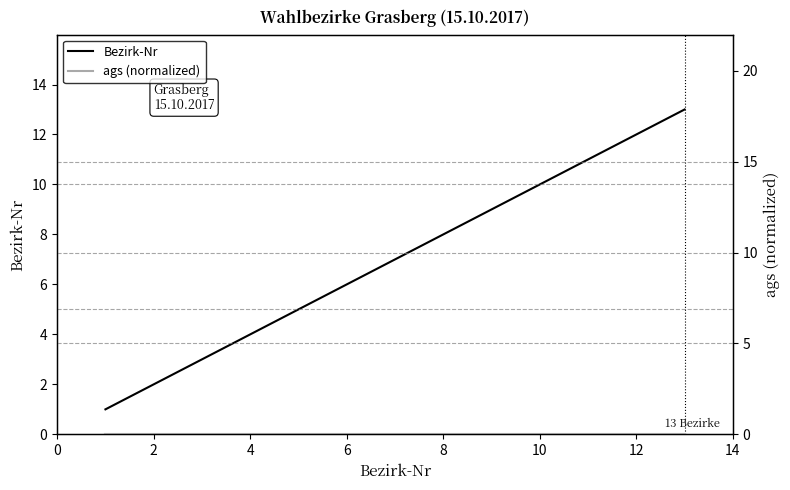

What is the difference between the maximum and minimum values in the Bezirk-Nr series?

12